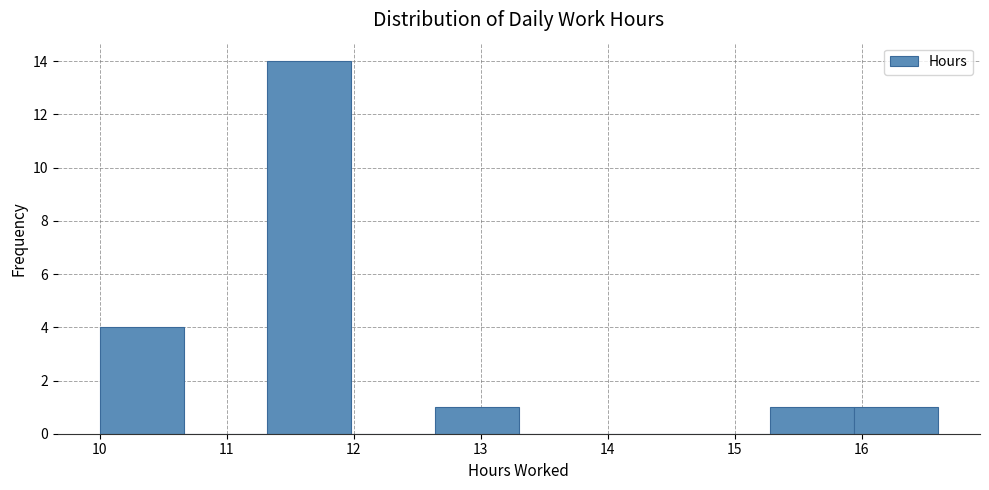

Reading left to right, list every bar in this chart as the range it spans on the x-axis followed by its height. Neither the bar edges nor the heights are printed on the chart, so give them approximately, as read against the axes.

10.00 to 10.66: 4
10.66 to 11.32: 0
11.32 to 11.98: 14
11.98 to 12.64: 0
12.64 to 13.30: 1
13.30 to 13.96: 0
13.96 to 14.62: 0
14.62 to 15.28: 0
15.28 to 15.94: 1
15.94 to 16.60: 1